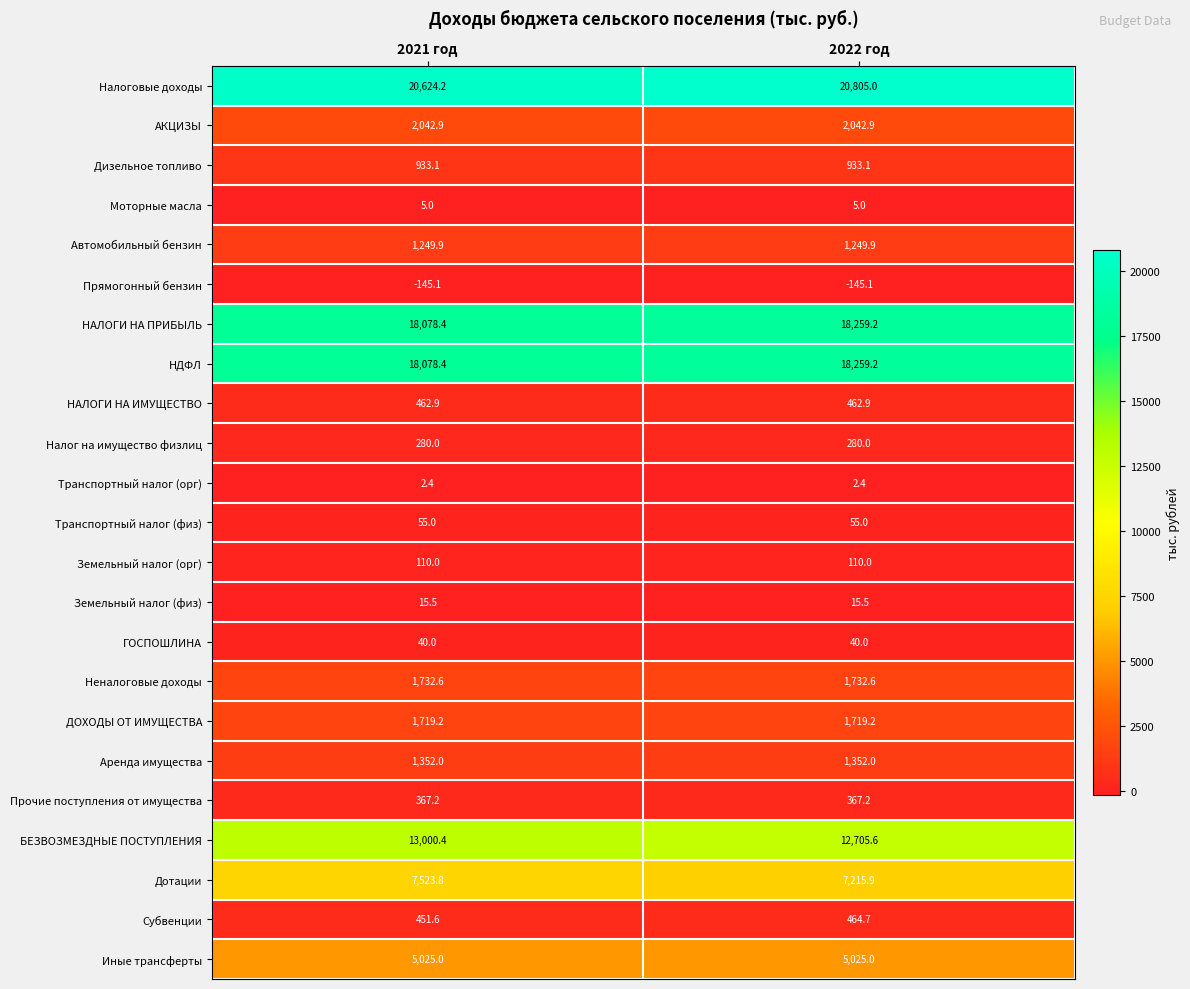

Is it true that Моторные масла equals 3.0 at 2022 год?

False